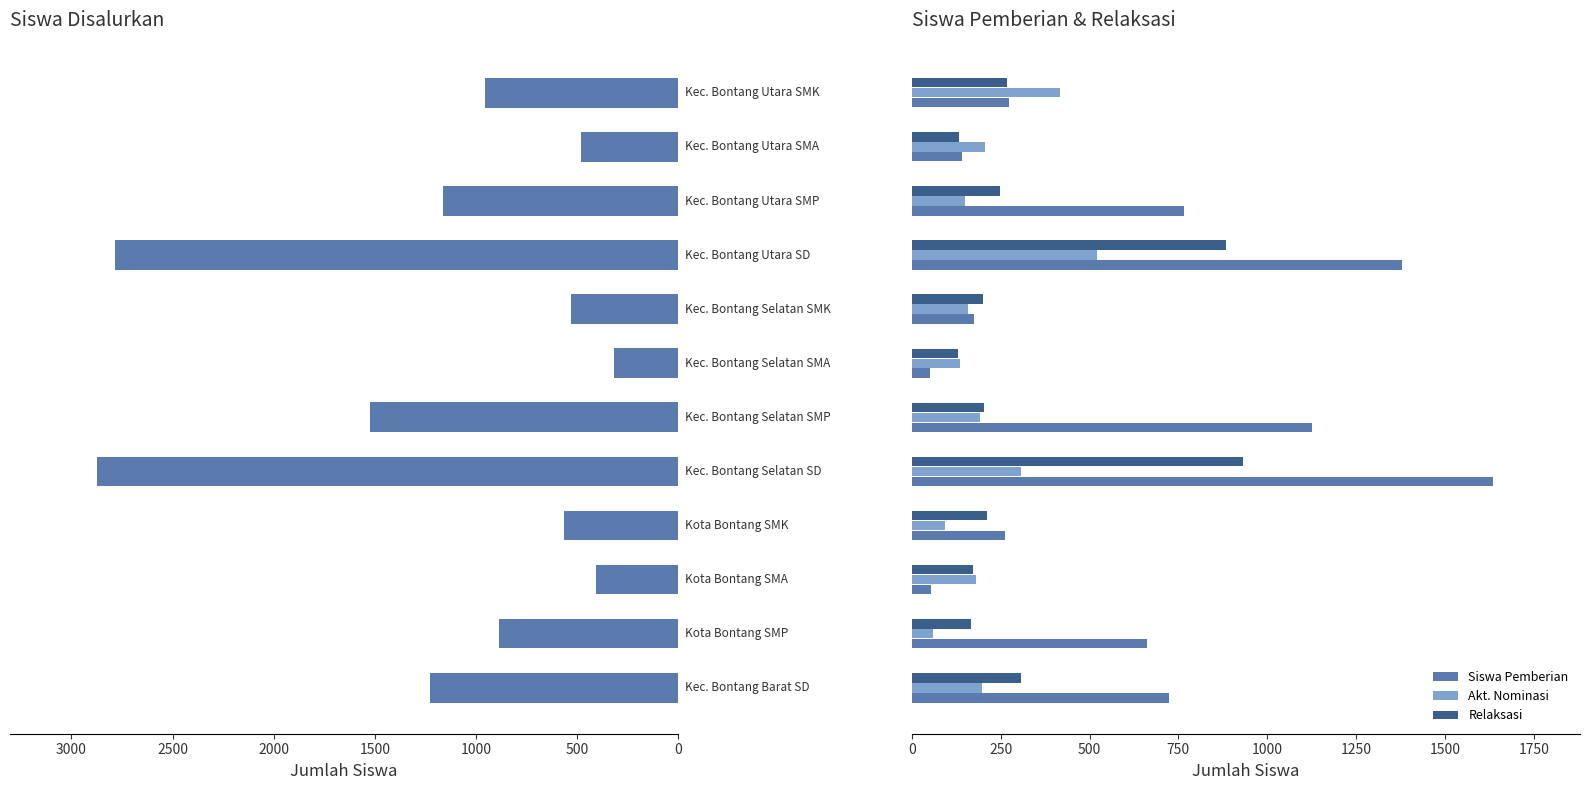

What is the maximum value shown in the chart?

2873